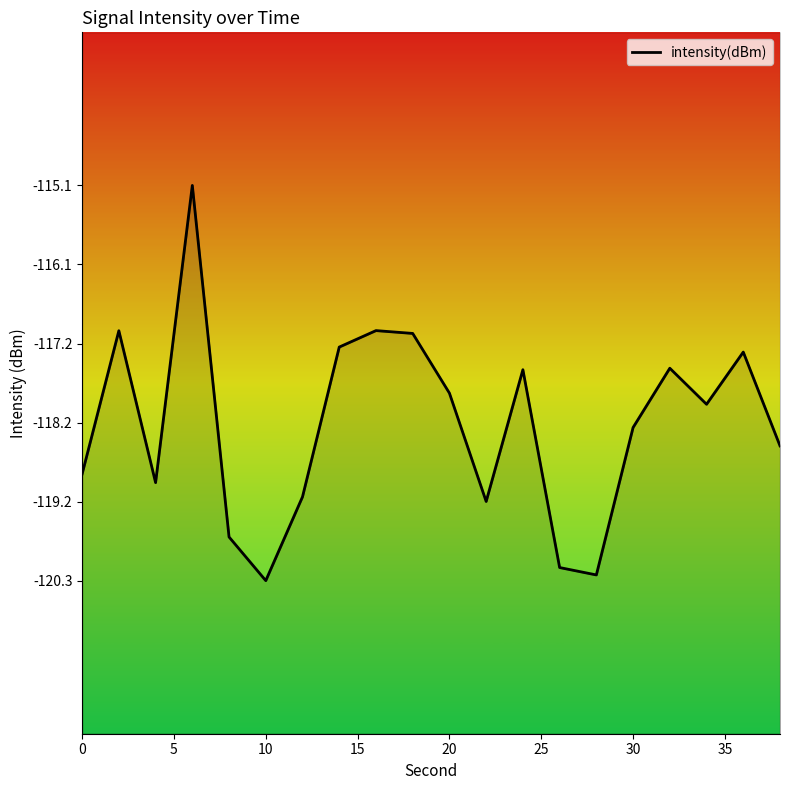

The value at 35 is -117.2. True or false?

True